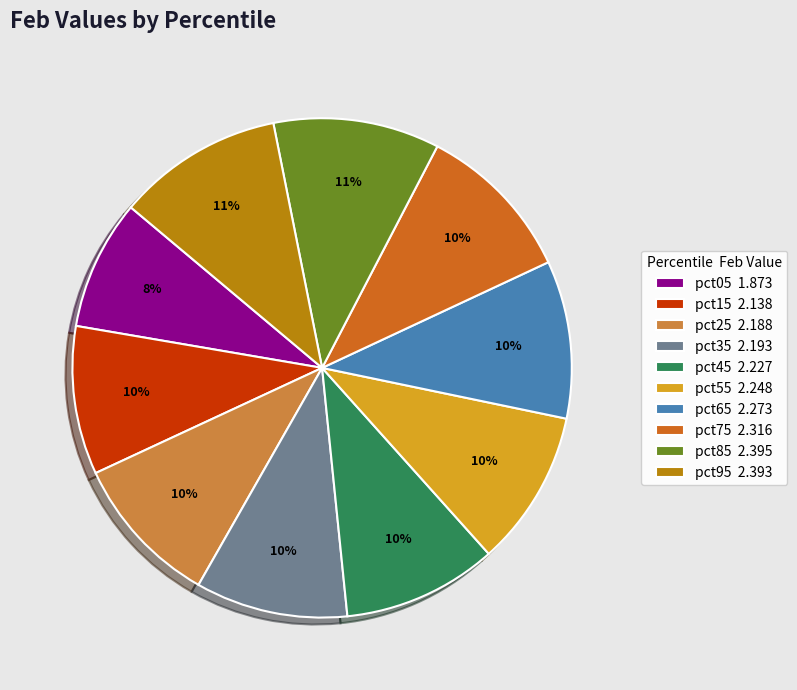

To the nearest percent, what is the combined percentage of pct25 2.188 and pct05 1.873?

18%